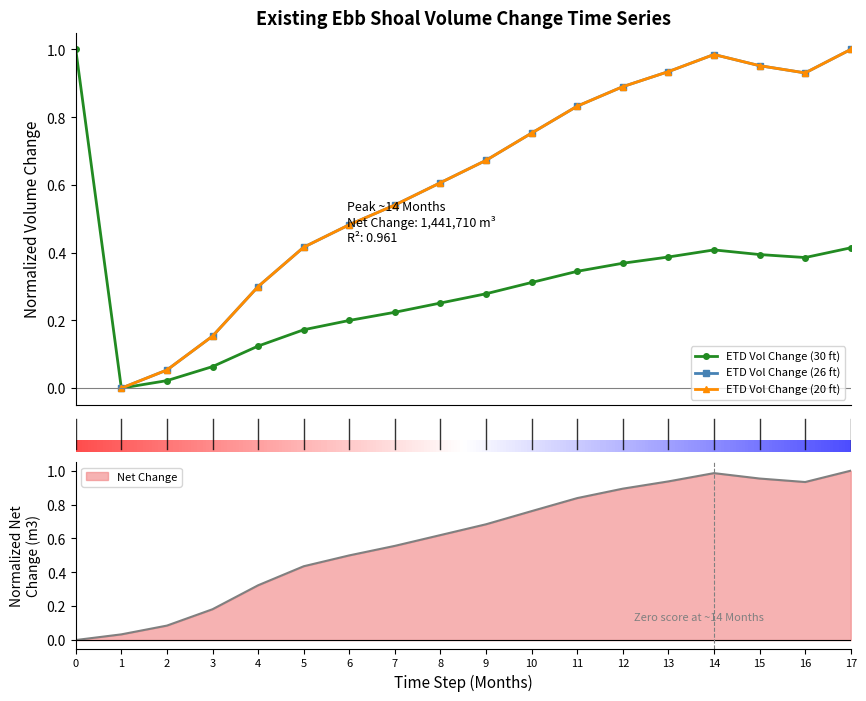

How many data points does each series have?

18